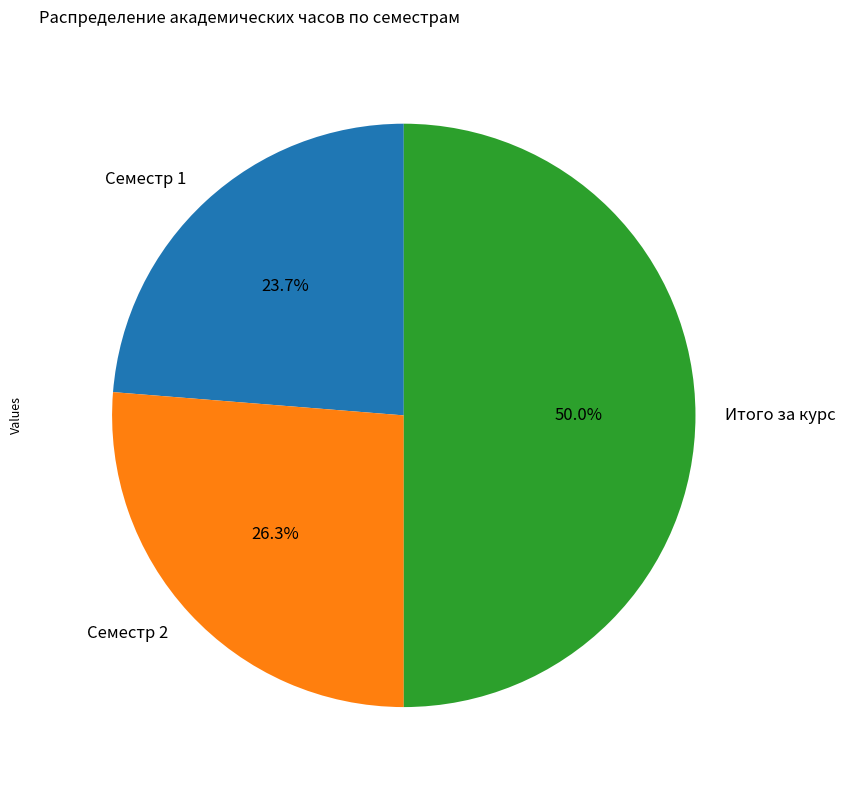

Do Семестр 1 and Итого за курс together represent more than half of the pie?

Yes